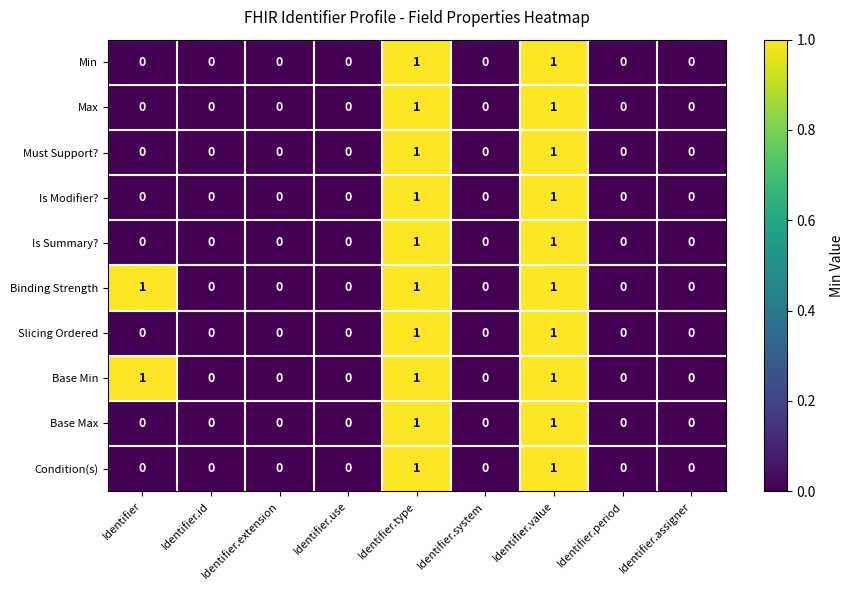

Count the Binding Strength values in the range 0 to 1.

9